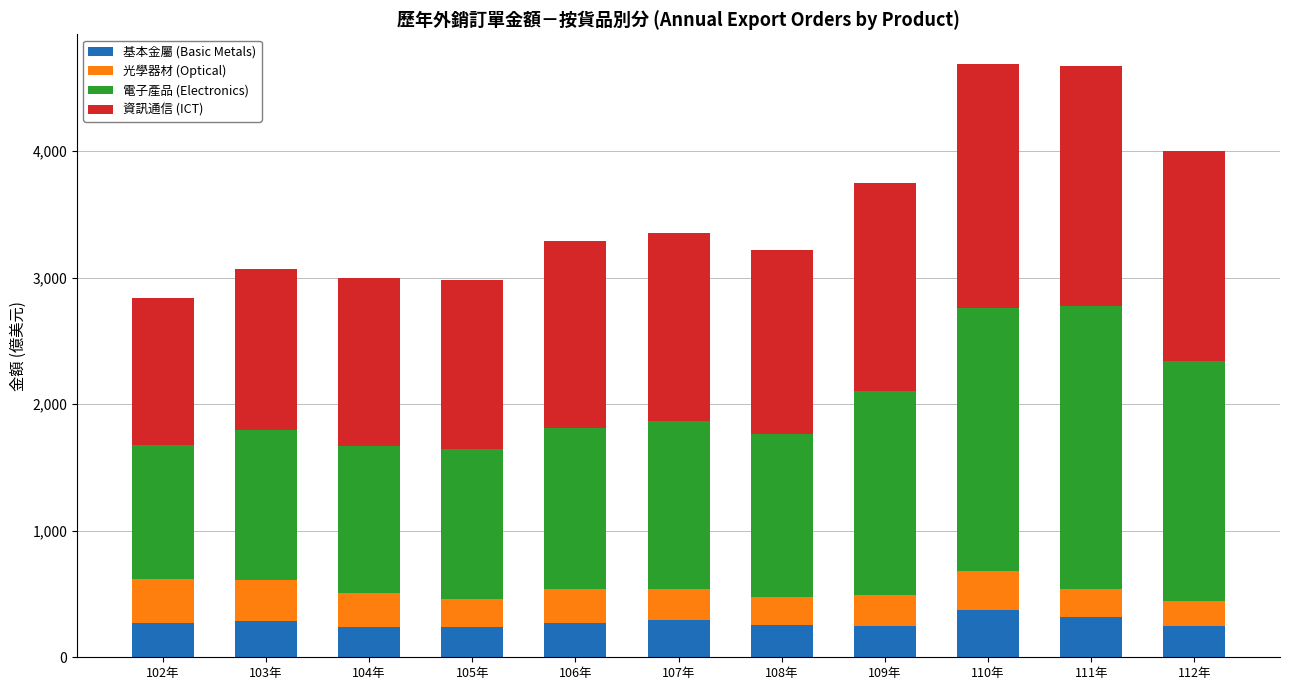

What is the total value across all series at 109年?

3750.3